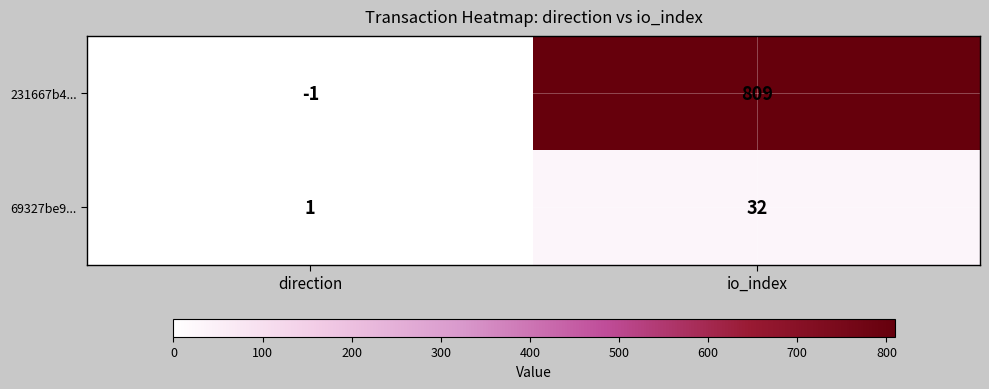

Reading left to right, list all the values displayed in this chart.

231667b4...: direction=-1	io_index=809
69327be9...: direction=1	io_index=32